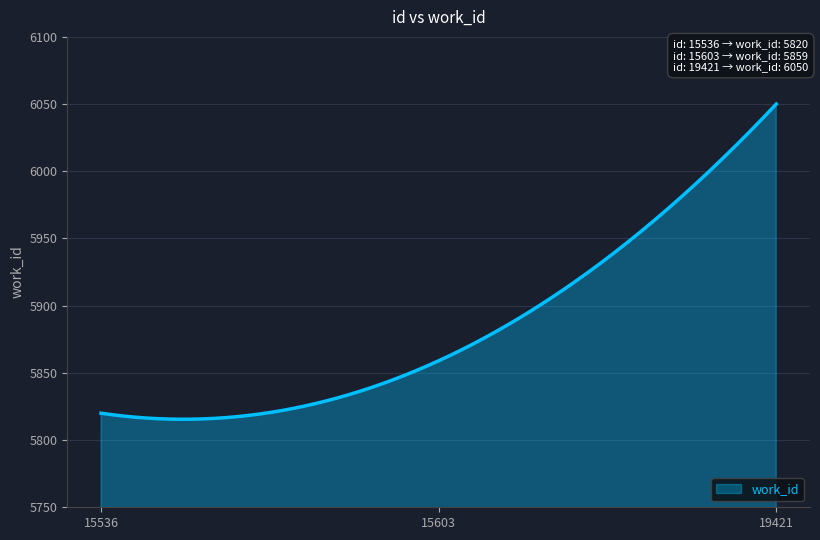

What is the difference between the maximum and minimum values?

234.5